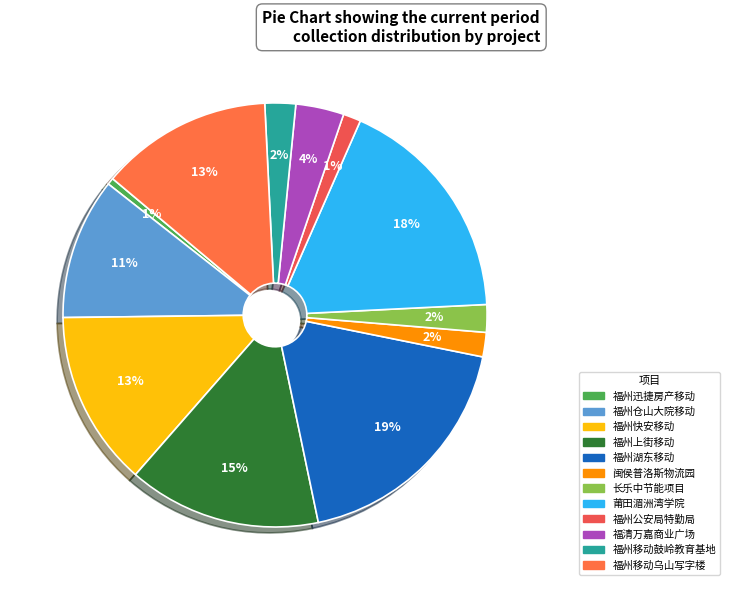

Is 福州仓山大院移动 the majority of the pie?

No